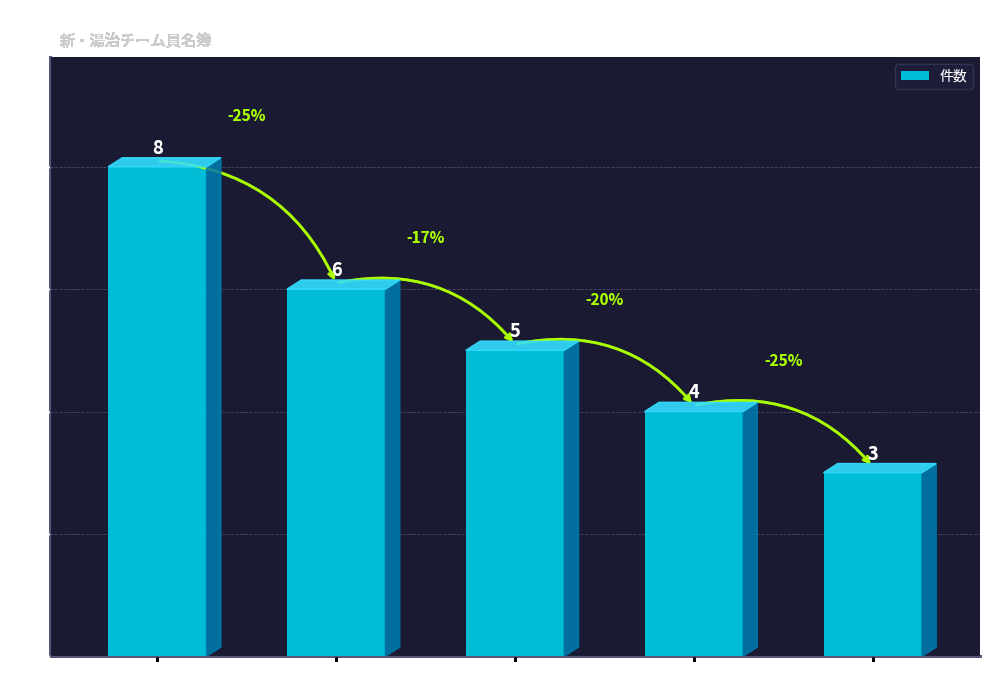

What is the value of the 4th bar from the left?

4